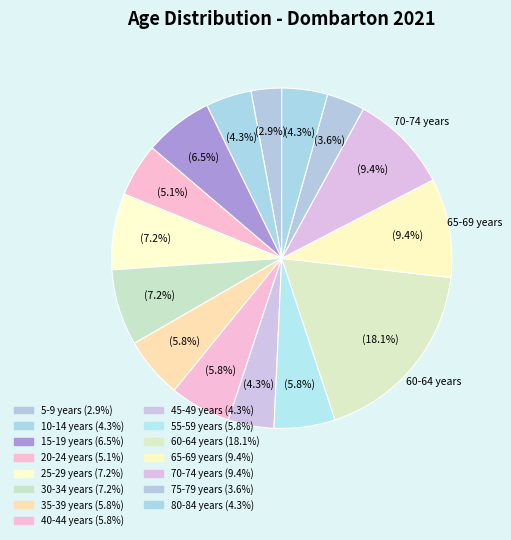

What is the largest slice in the pie chart?

60-64 years